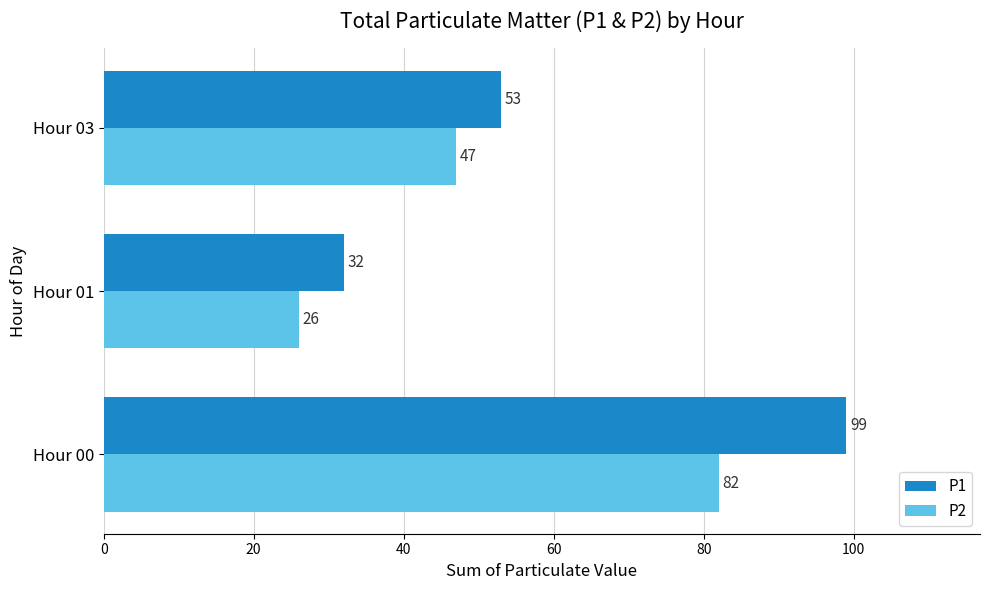

What is the difference between the P2 values at Hour 03 and Hour 01?

21